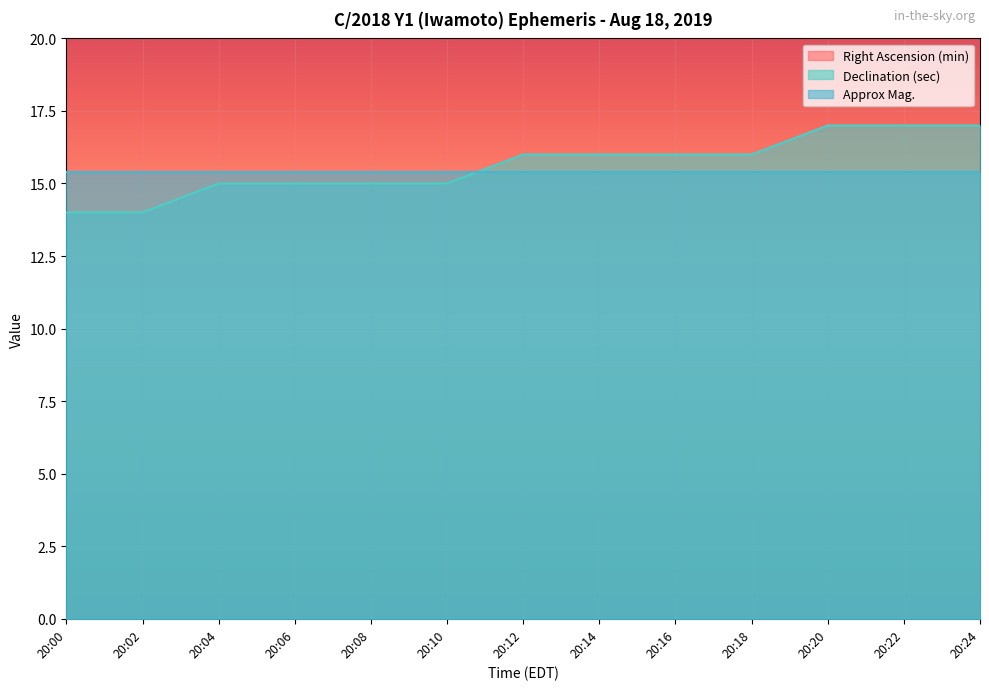

Is it true that Approx Mag. equals 15.4 at 20:06?

True